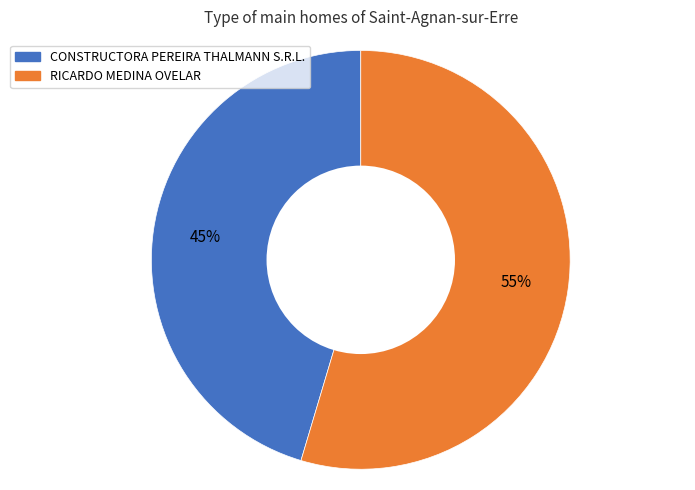

Which slice is the largest?

RICARDO MEDINA OVELAR